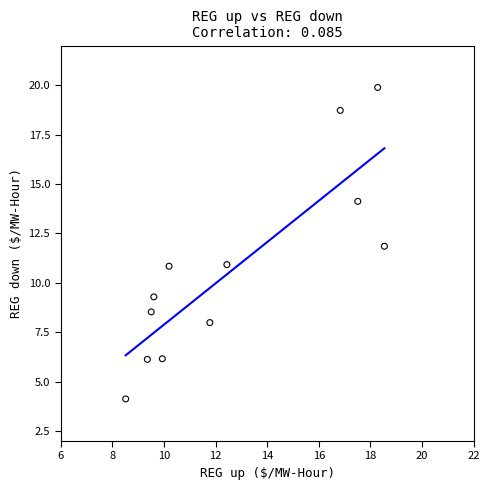

What is the range of X values (max minus min)?

10.0